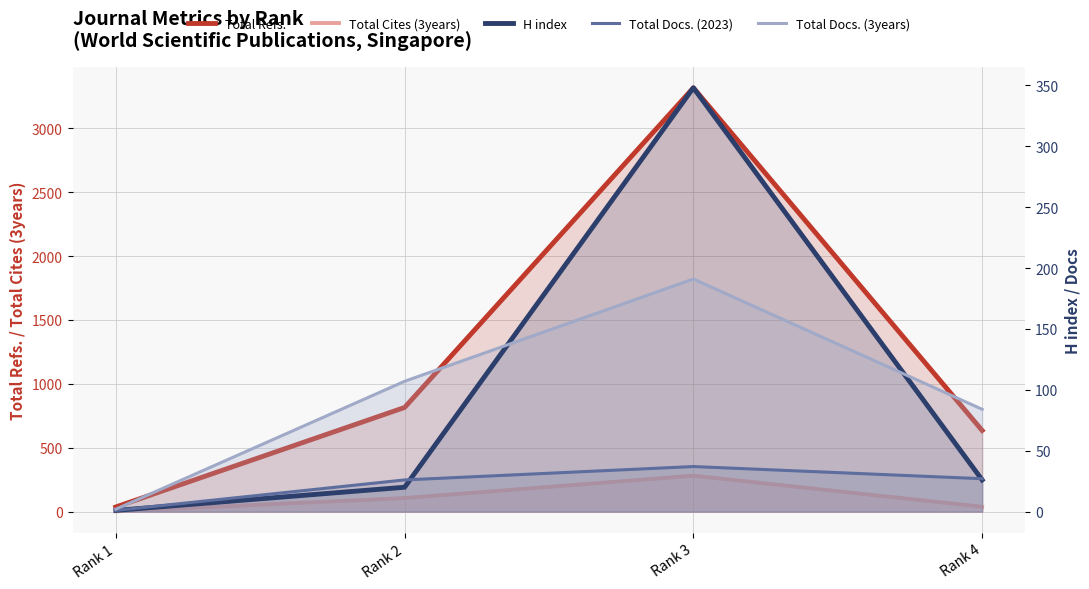

Reading left to right, what are all the values shown in this chart?

Total Refs.: 36	815	3317	635
Total Cites (3years): 2	106	281	38
H index: 1	20	348	26
Total Docs. (2023): 1	26	37	27
Total Docs. (3years): 2	107	191	84